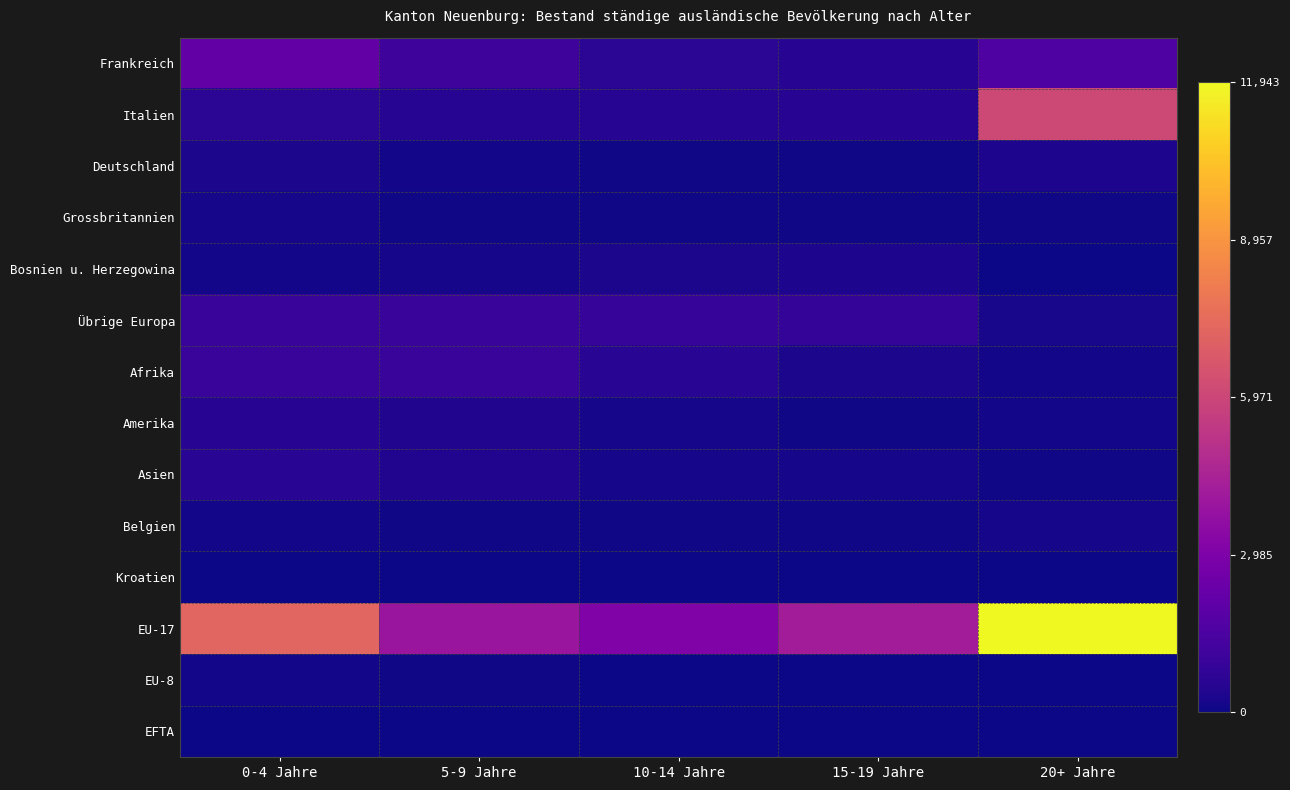

At which category is the sum across all series the highest?

20+ Jahre